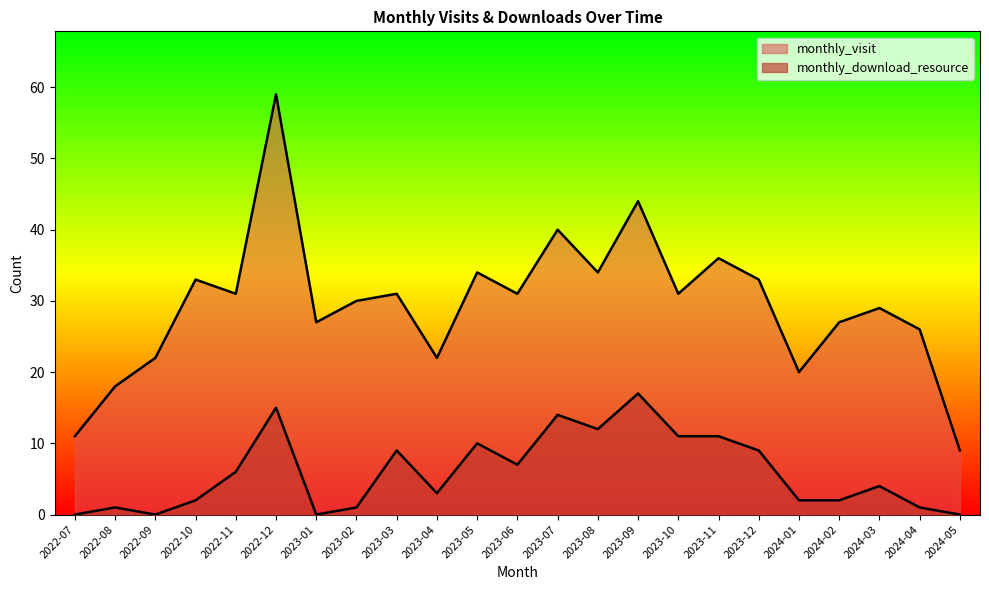

The value of monthly_visit at 2023-03 is 51. True or false?

False